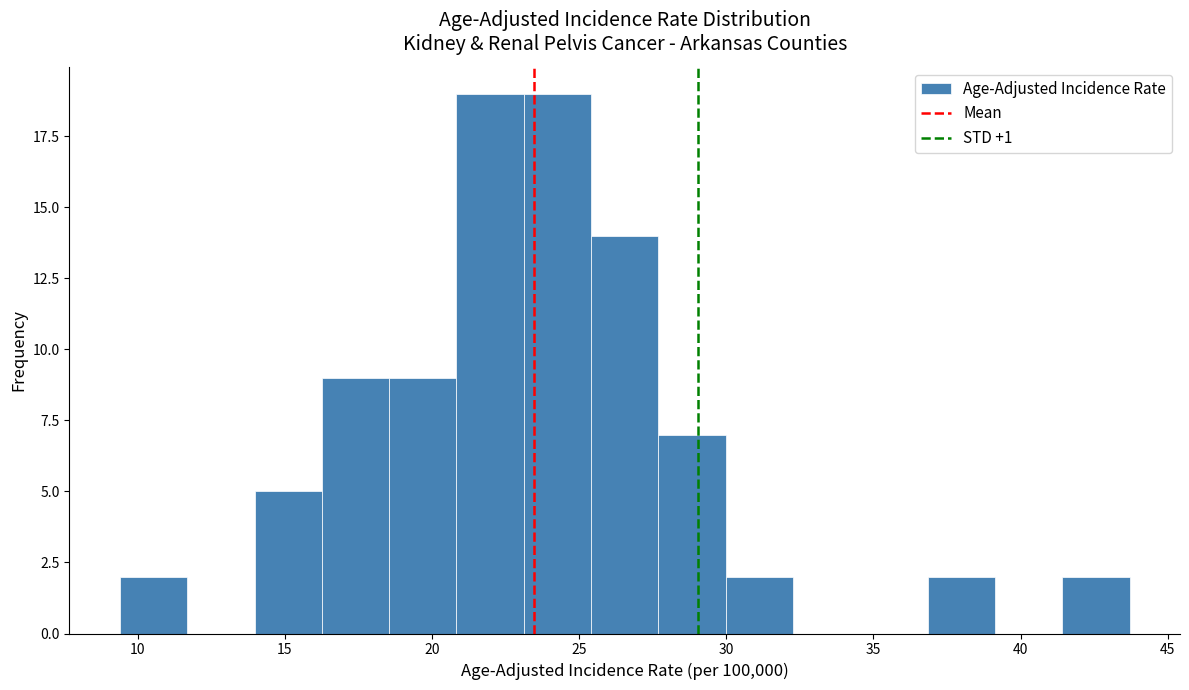

What is the height of the bar covering 18.5 to 21.0 on the x-axis? Neither the bar edges nor the heights are printed on the chart, so give them approximately, as read against the axes.

9